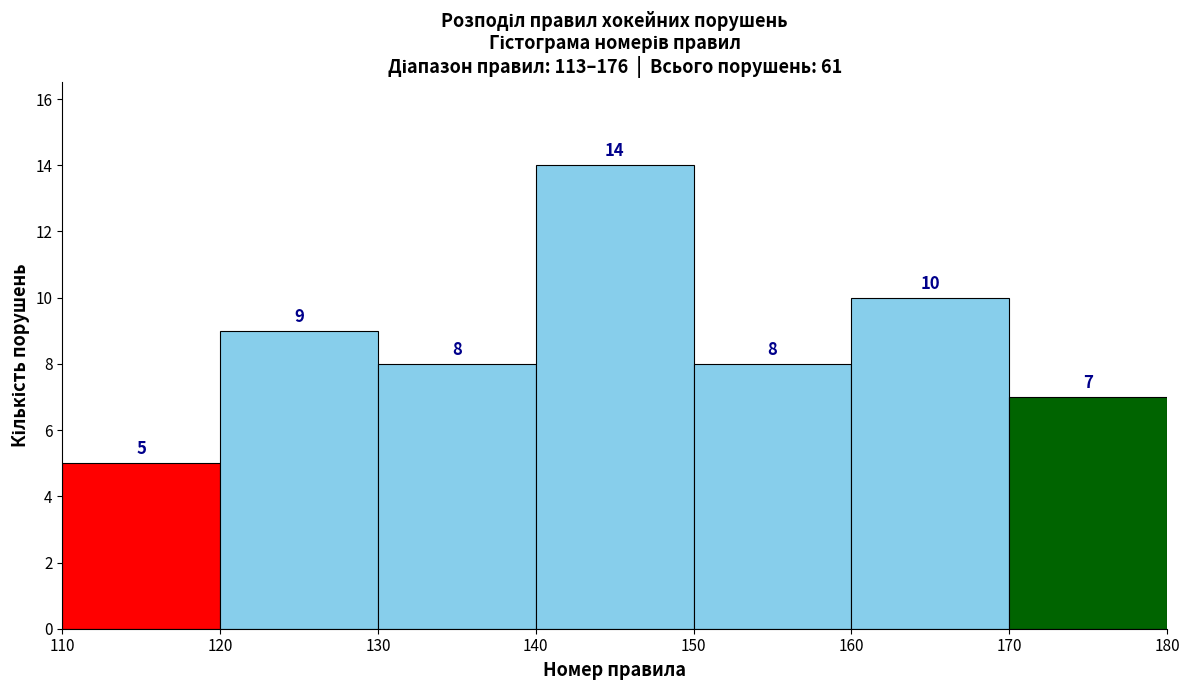

Reading left to right, list every bar in this chart as the range it spans on the x-axis followed by its height.

110 to 120: 5
120 to 130: 9
130 to 140: 8
140 to 150: 14
150 to 160: 8
160 to 170: 10
170 to 180: 7